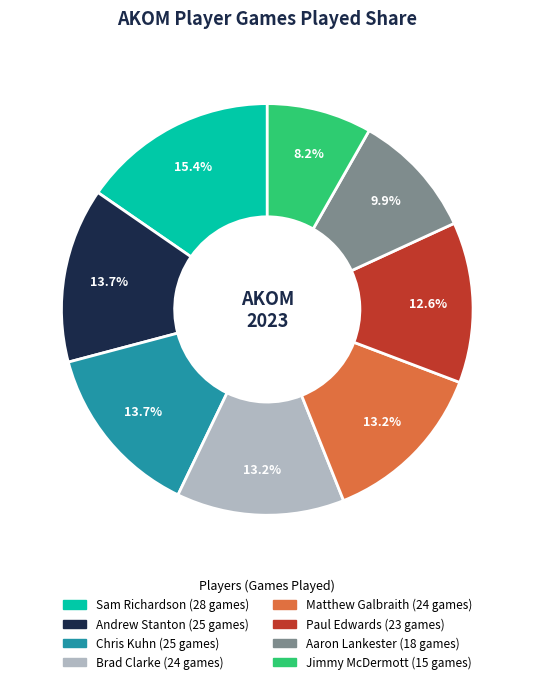

Is there a majority slice in this chart?

No